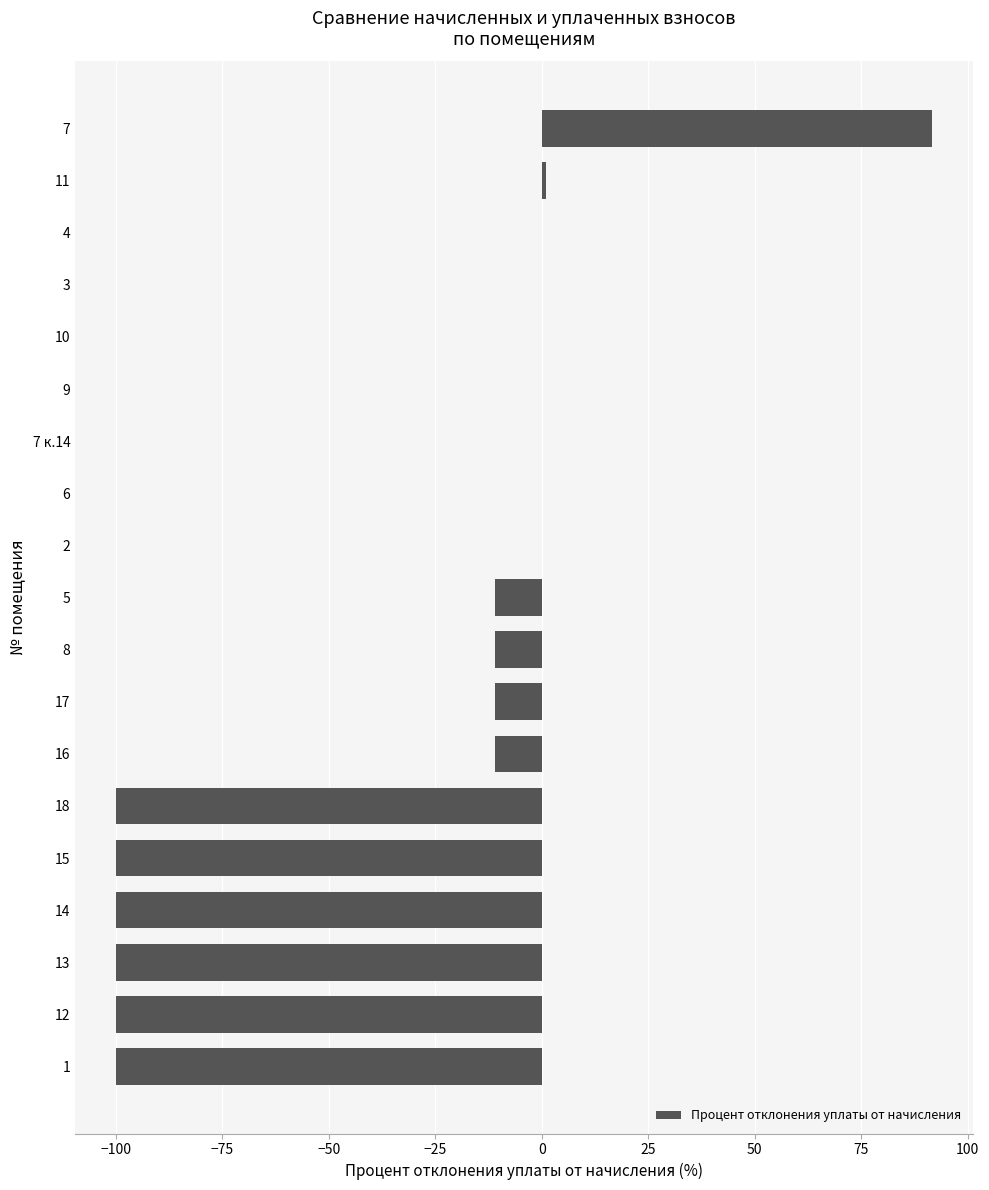

What is the sum of the values at 10 and 1?

-100.0